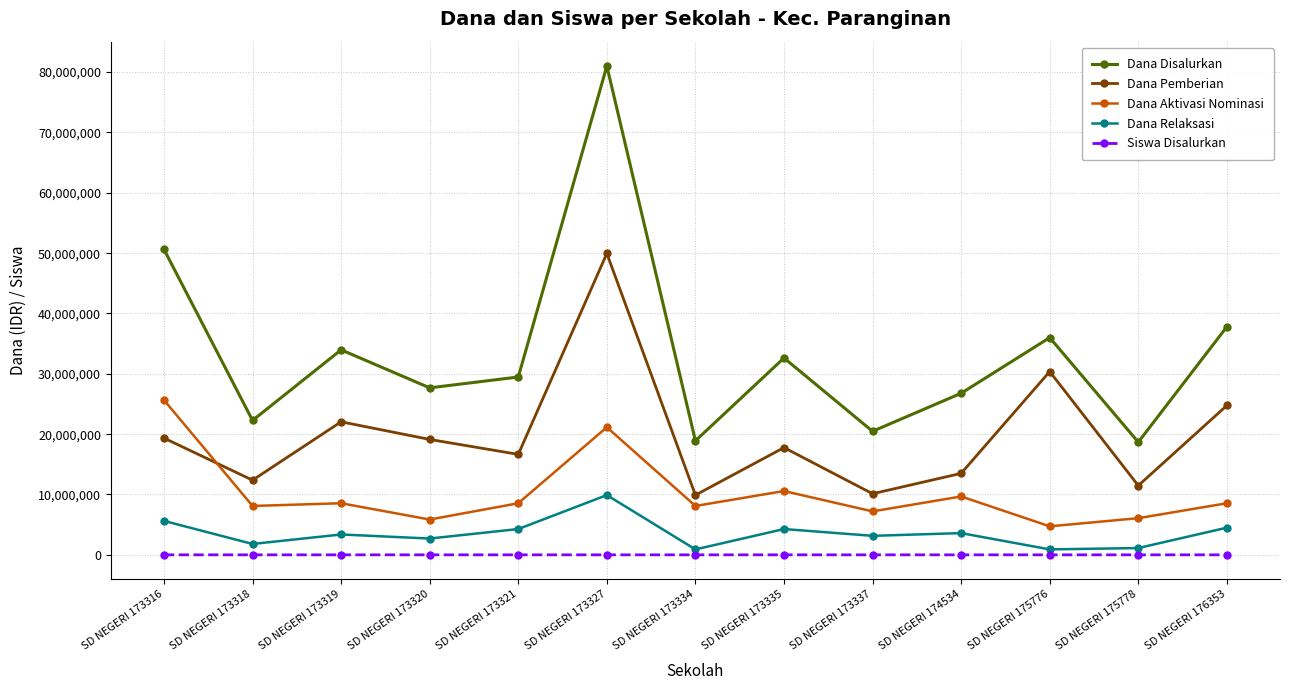

Is this an area chart (filled region under the line)?

No